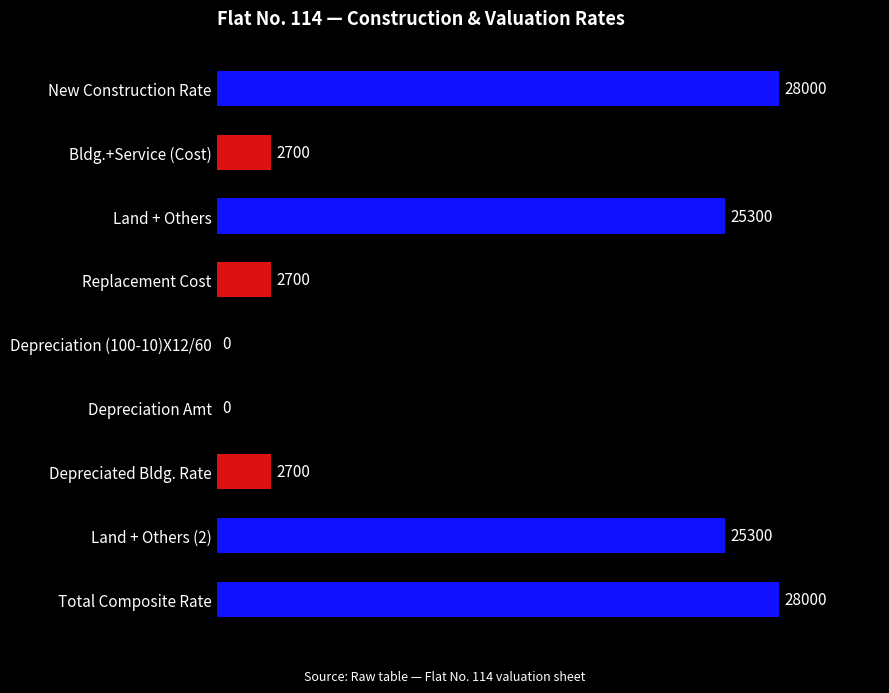

Which has a higher value, Depreciation Amt or Bldg.+Service (Cost)?

Bldg.+Service (Cost)